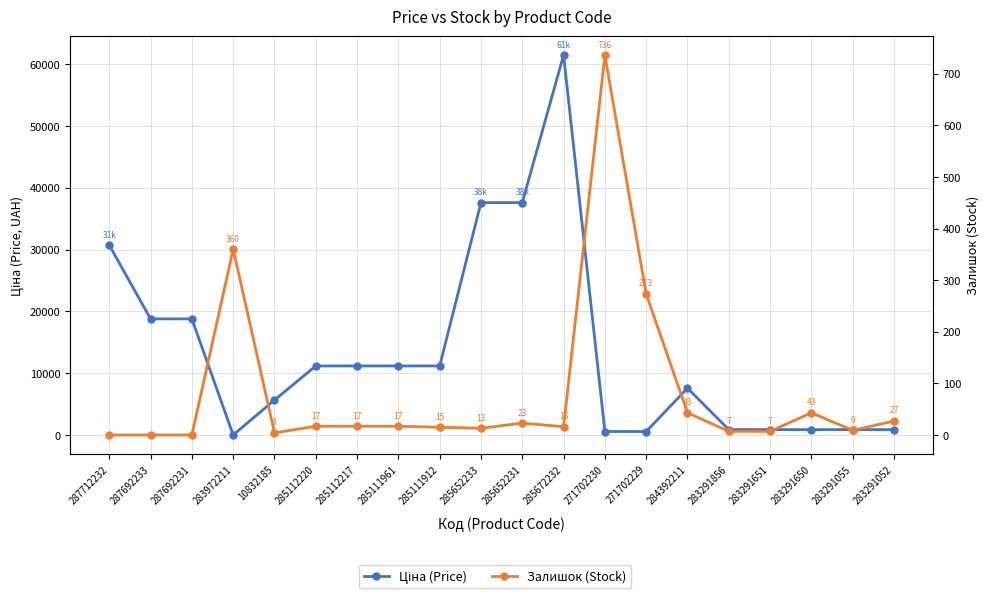

In Ціна (Price), how many points are lower than both neighbors (excluding endpoints)?

1